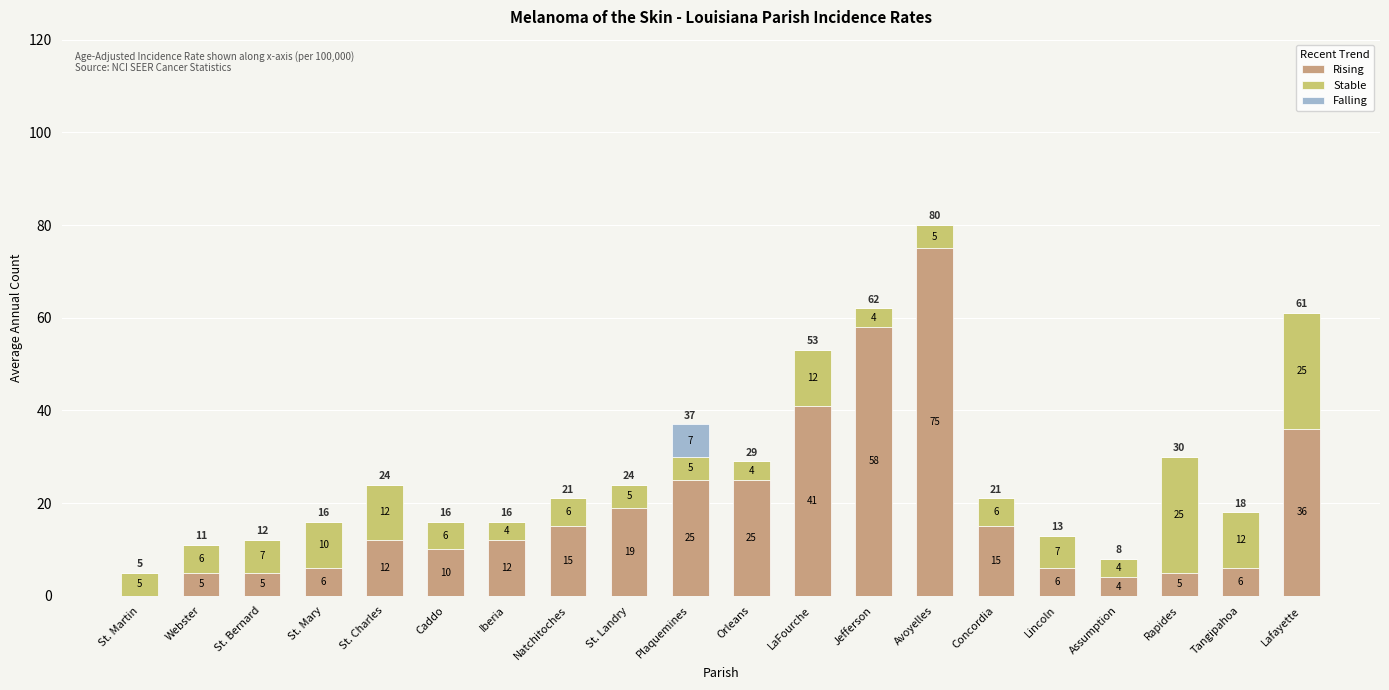

What is the sum of all Rising values?

380